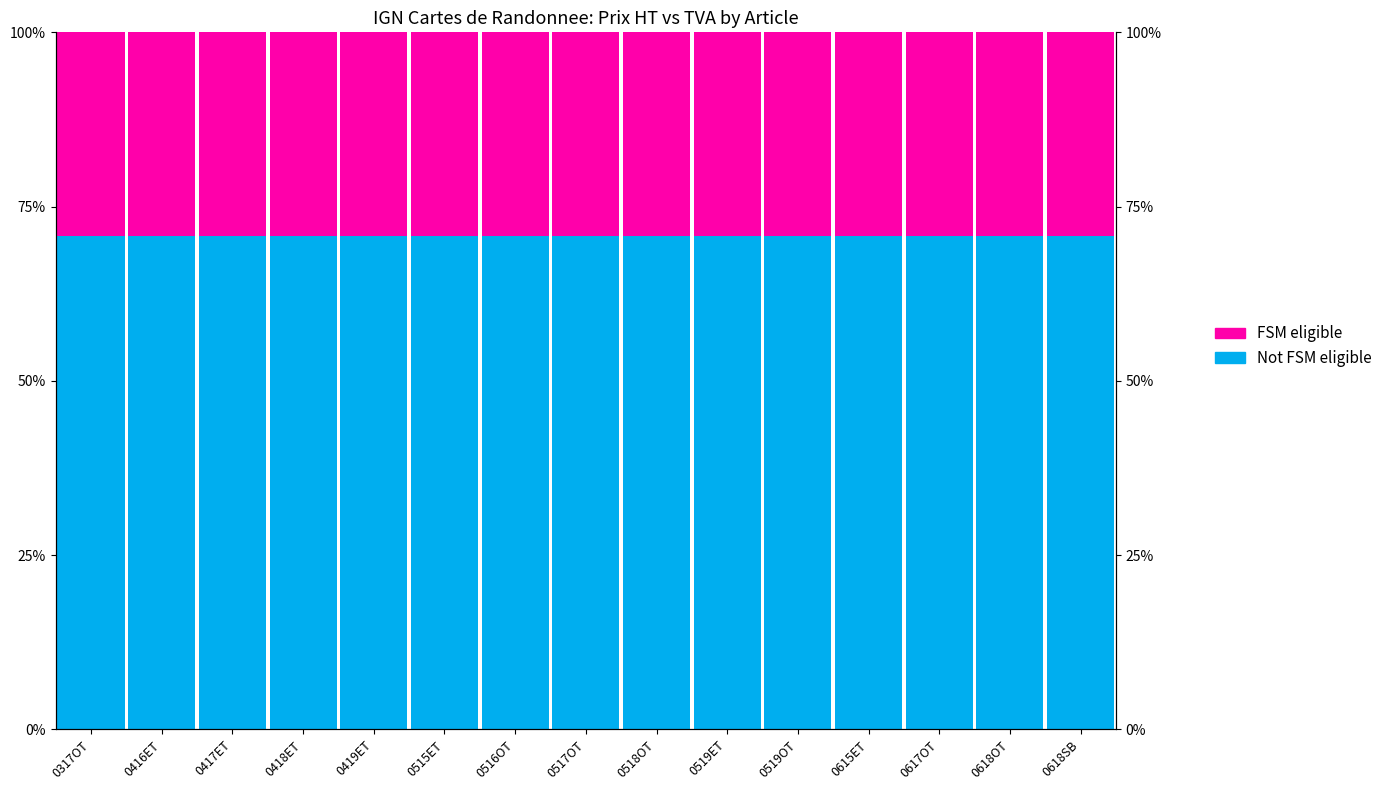

Which series has the largest total across all categories?

Not FSM eligible